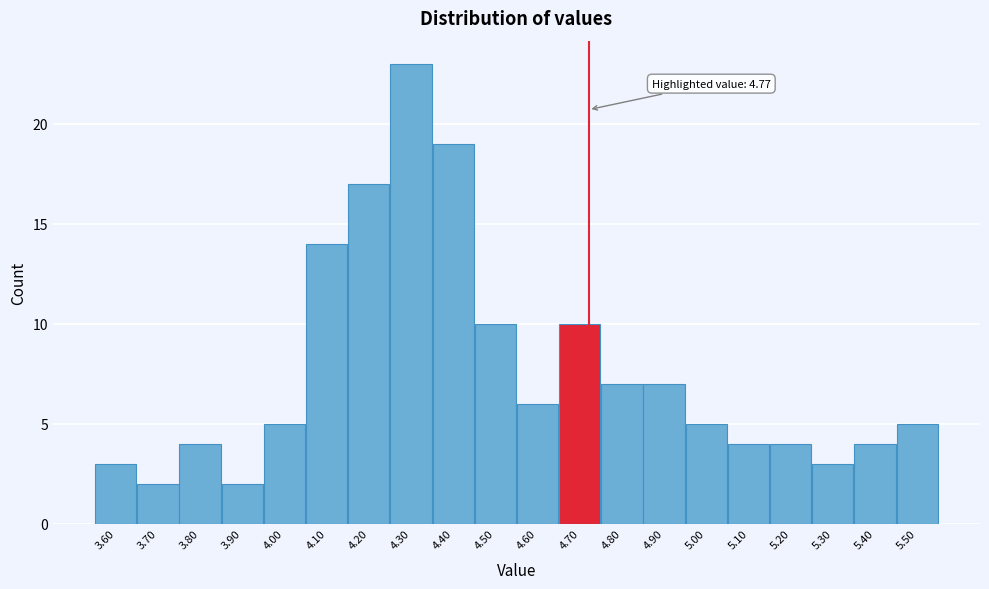

Reading left to right, transcribe all the data shown in this chart.

3.60=3	3.70=2	3.80=4	3.90=2	4.00=5	4.10=14	4.20=17	4.30=23	4.40=19	4.50=10	4.60=6	4.70=10	4.80=7	4.90=7	5.00=5	5.10=4	5.20=4	5.30=3	5.40=4	5.50=5